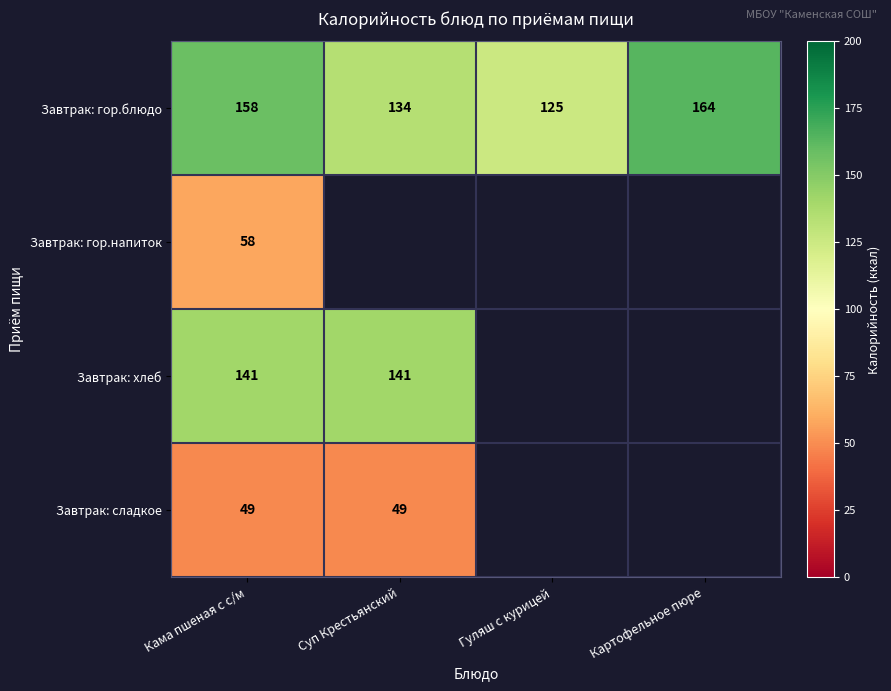

What is the difference between the second highest and minimum values in the Завтрак: гор.блюдо series?

33